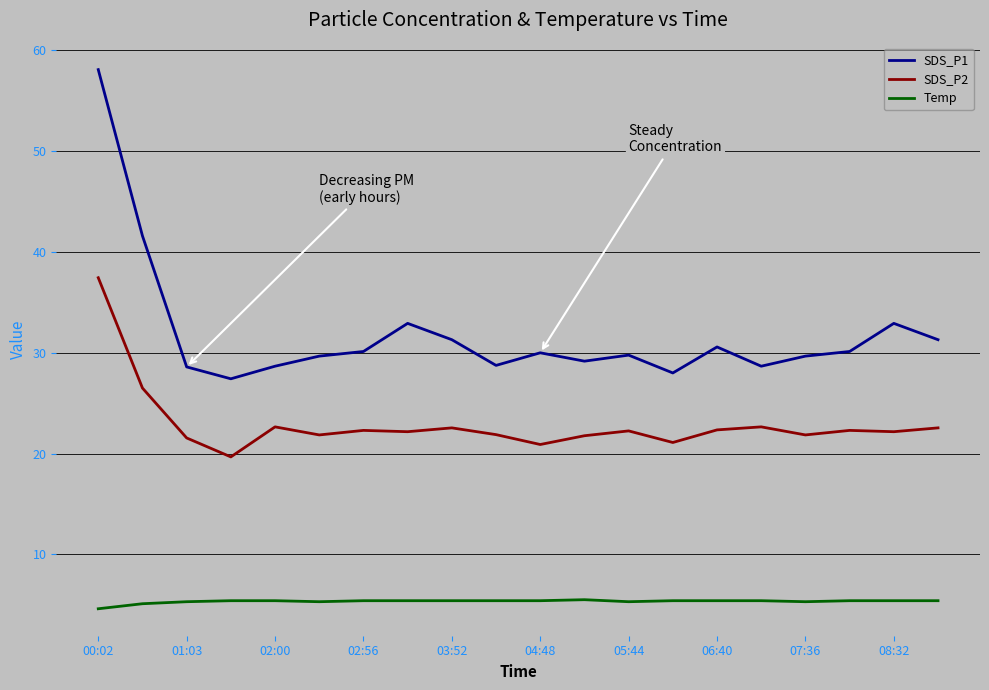

Which series has the largest total across all categories?

SDS_P1